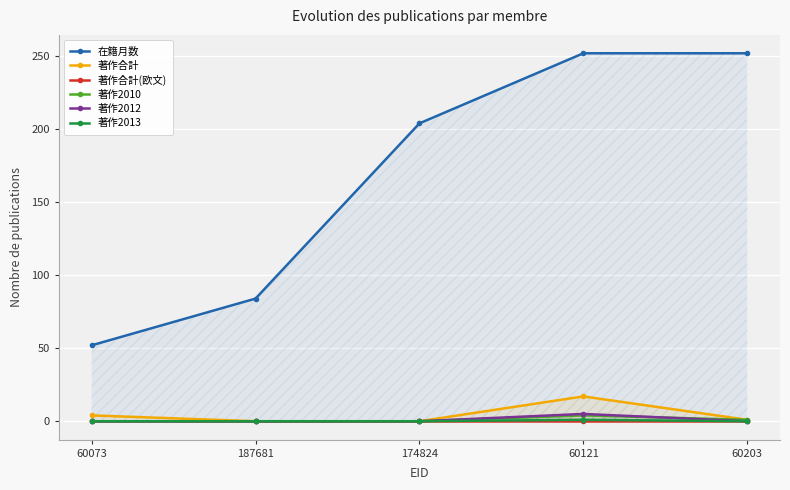

What is the difference between the 在籍月数 values at 187681 and 60203?

168